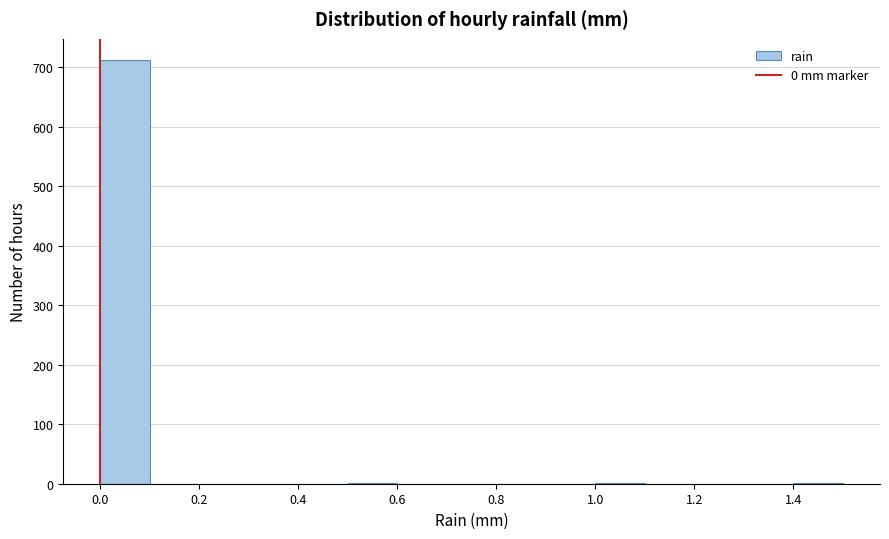

Reading left to right, transcribe this chart: for each bar, give the range it covers on the x-axis and its height. The values are not printed on the chart, so give them approximately, as read against the axis.

0.0 to 0.1: 710
0.1 to 0.2: 0
0.2 to 0.3: 0
0.3 to 0.4: 0
0.4 to 0.5: 0
0.5 to 0.6: under 10
0.6 to 0.7: 0
0.7 to 0.8: 0
0.8 to 0.9: 0
0.9 to 1.0: 0
1.0 to 1.1: under 10
1.1 to 1.2: 0
1.2 to 1.3: 0
1.3 to 1.4: 0
1.4 to 1.5: under 10